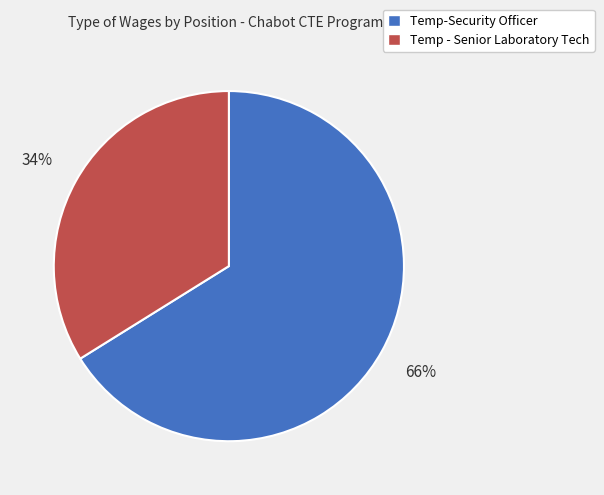

Do Temp-Security Officer and Temp - Senior Laboratory Tech together represent more than half of the pie?

Yes